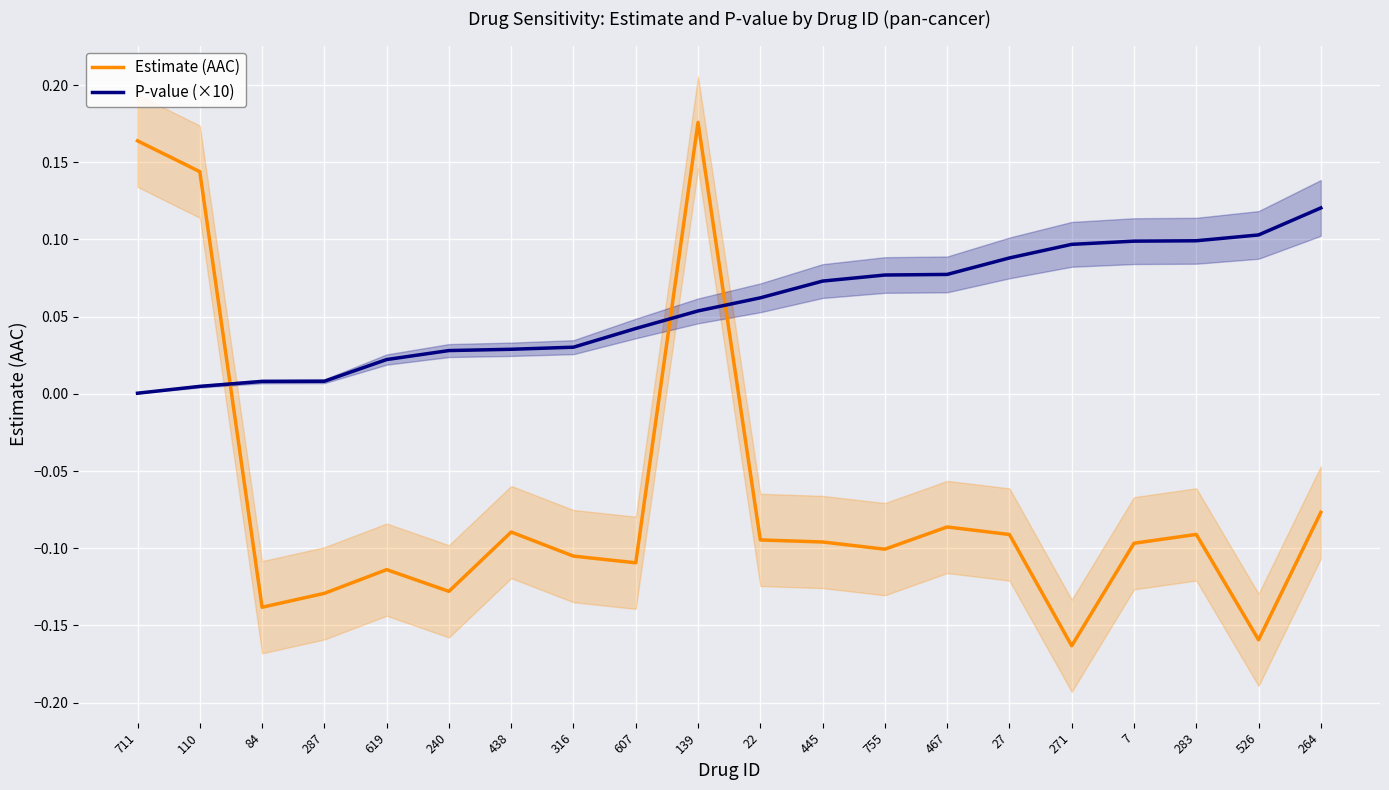

How many positive values does the Estimate (AAC) series have?

3